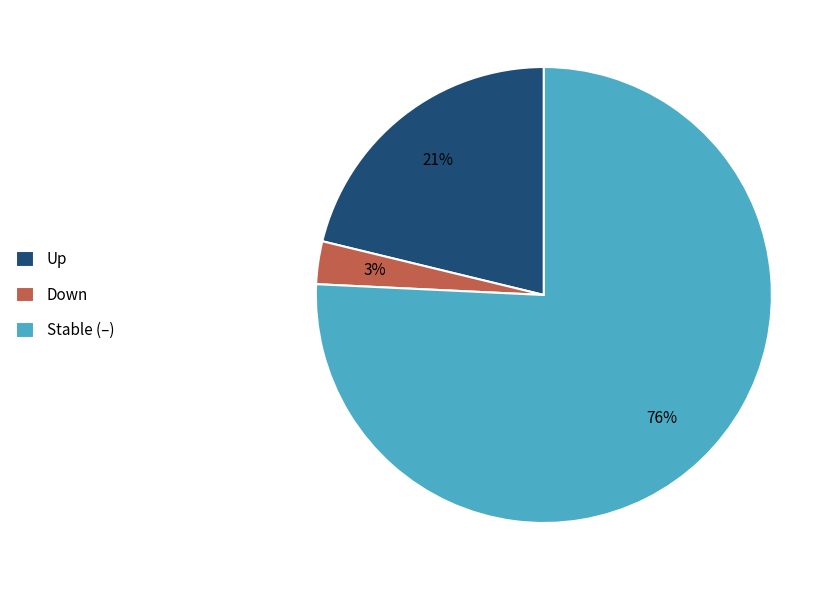

How many slices are in this pie chart?

3